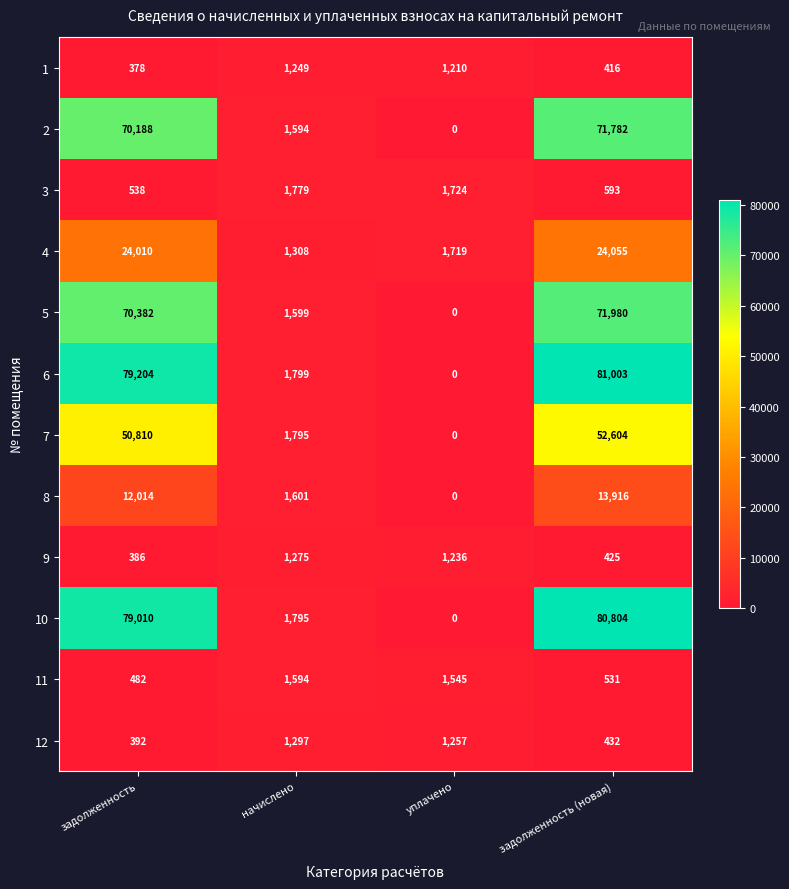

Which series has the largest total across all categories?

6